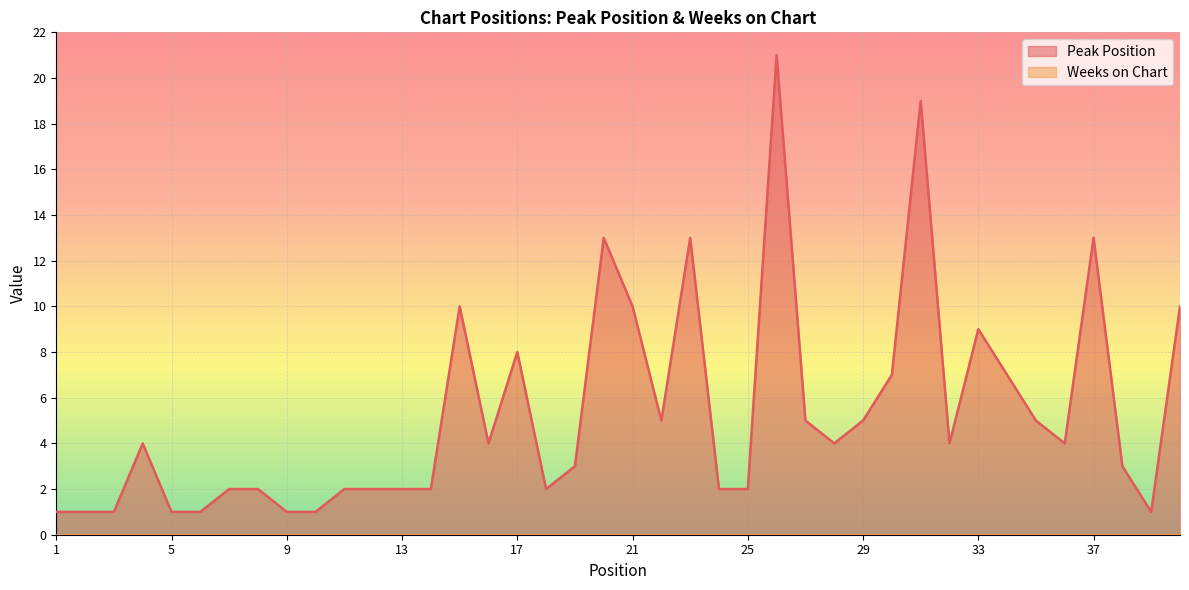

How many interior local peaks (higher than both neighbors) does the data have?

9